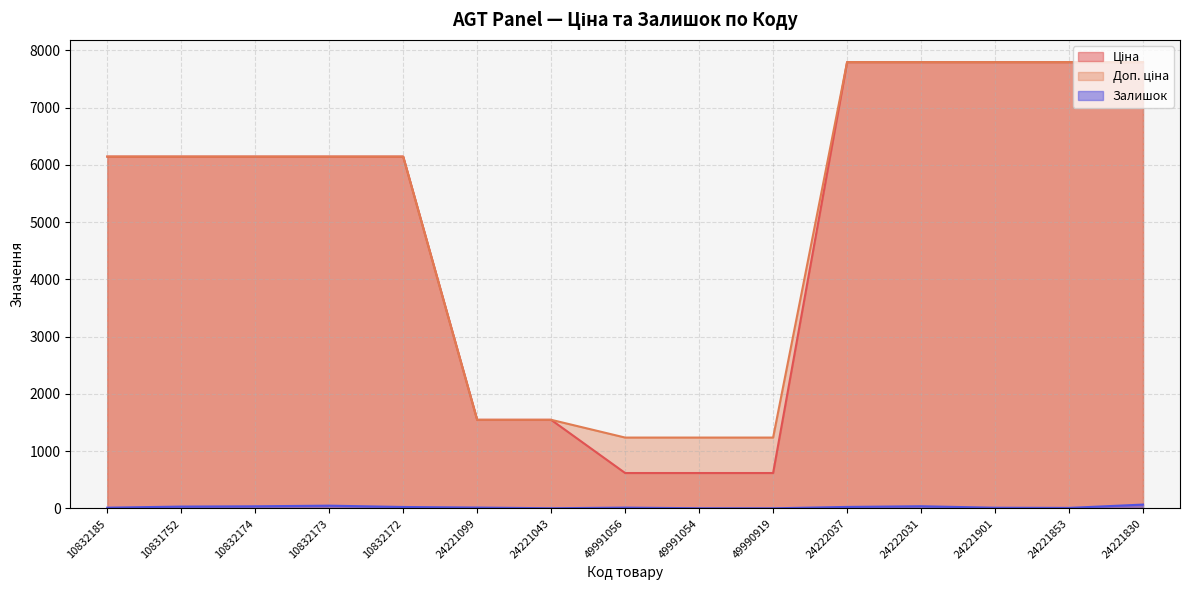

List the series in order of their peak value, highest first.

Ціна, Доп. ціна, Залишок